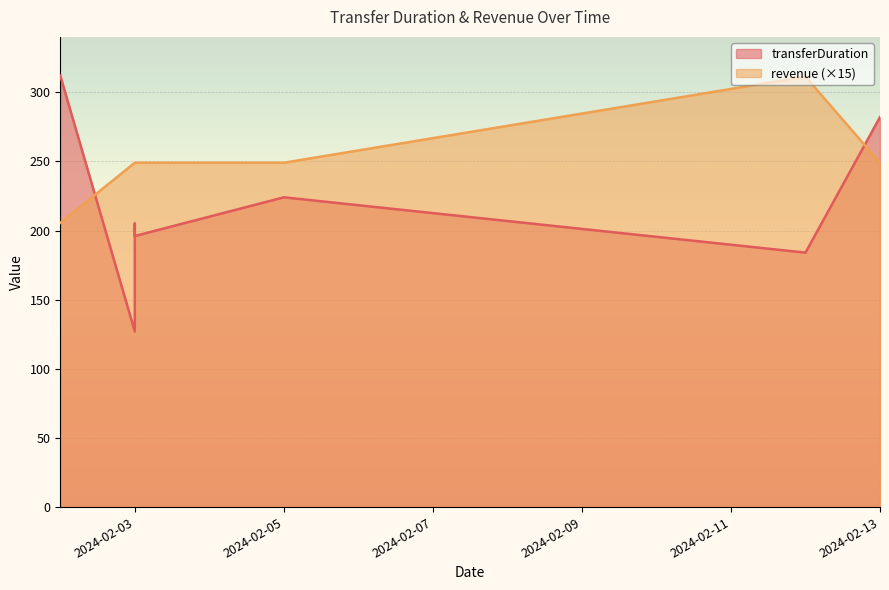

What is the spread (max minus min) of values at 2024-02-03?

122.0